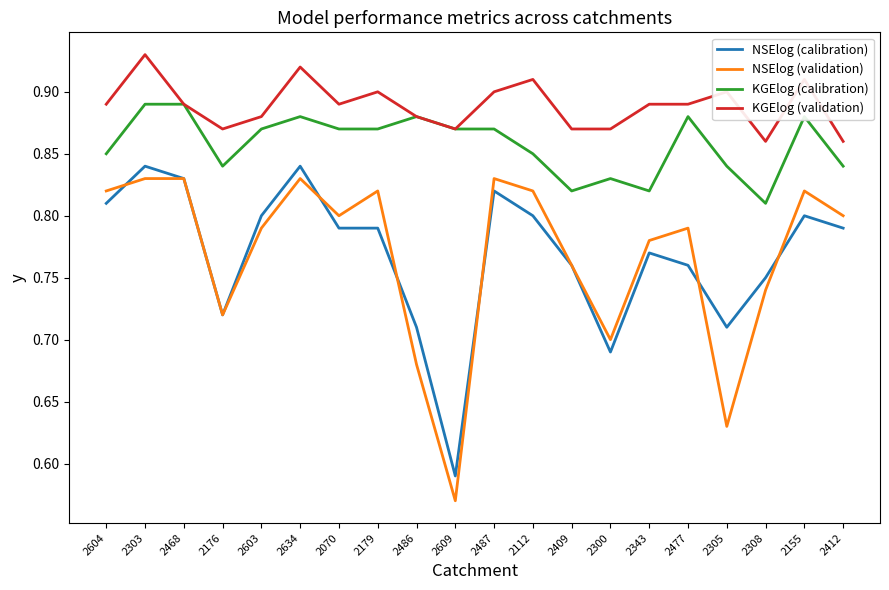

What position from the left is 2308?

18